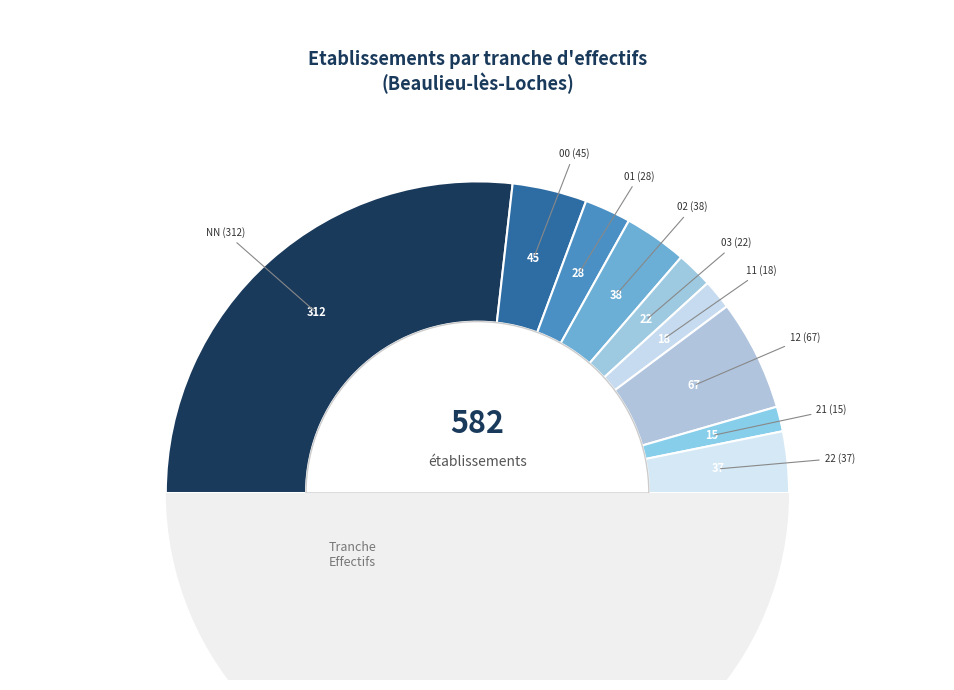

To the nearest percent, what portion does NN represent?

54%